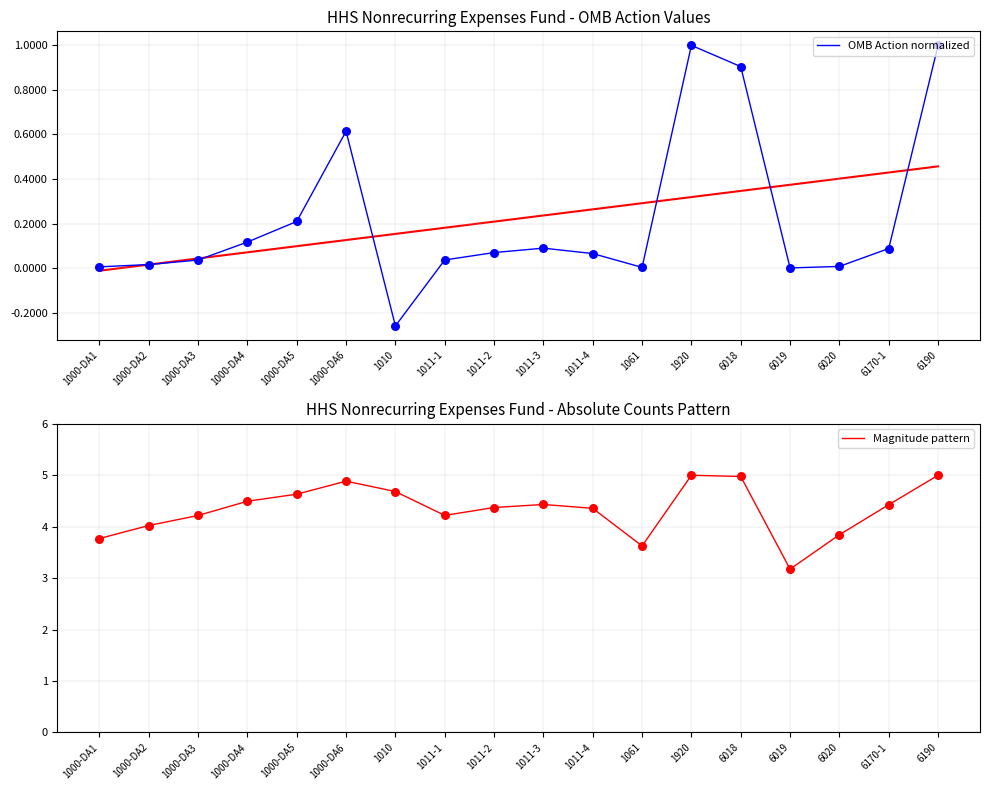

Which series has the largest total across all categories?

Magnitude pattern